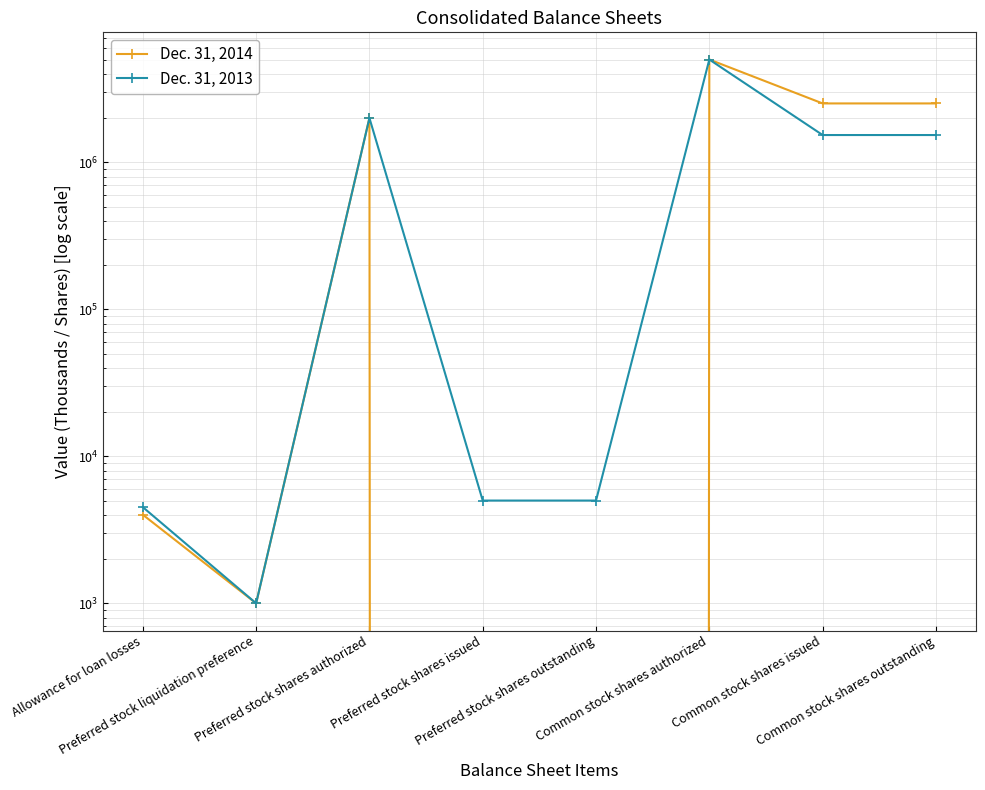

Rank the series by their maximum value, from lowest to highest.

Dec. 31, 2014, Dec. 31, 2013